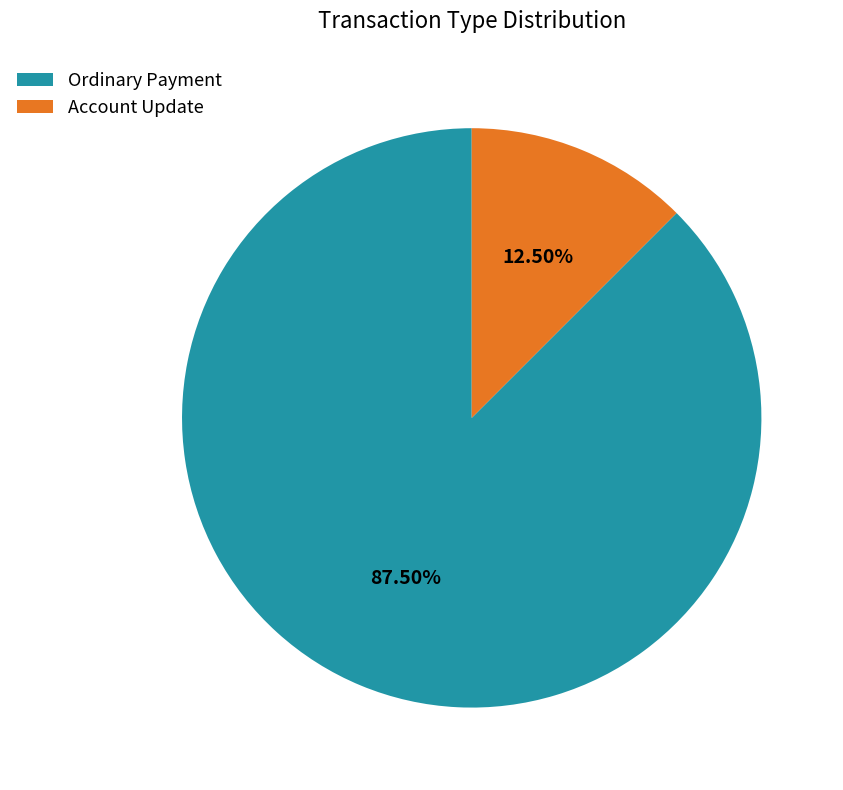

What is the total percentage of Ordinary Payment and Account Update?

100.0%